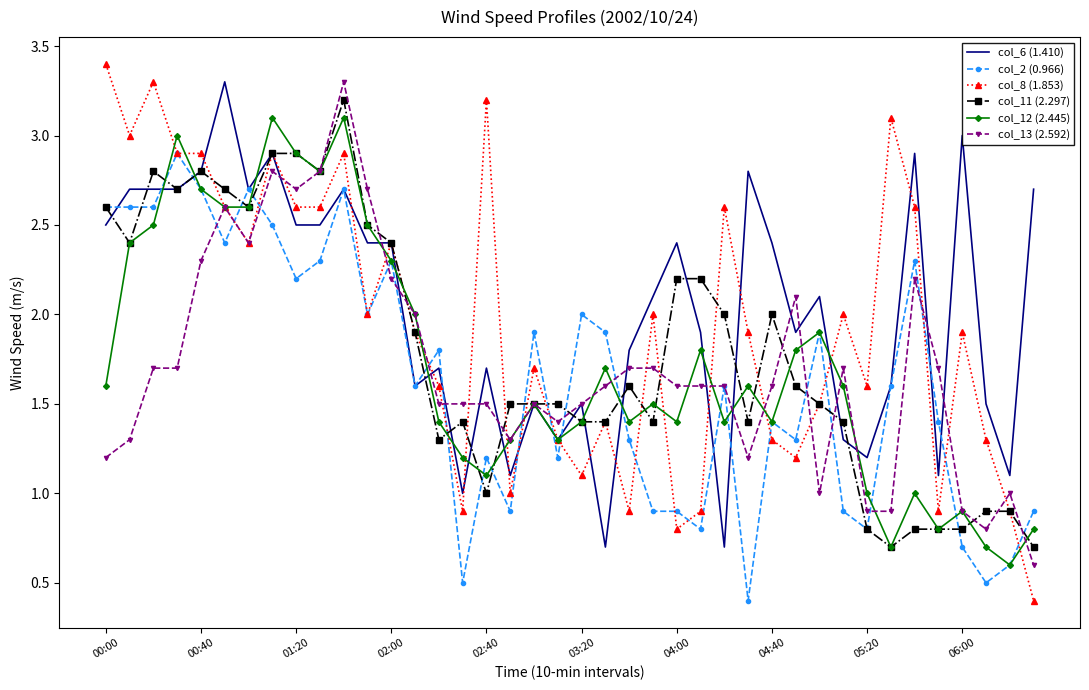

Which series has the largest range (max minus min)?

col_8 (1.853)